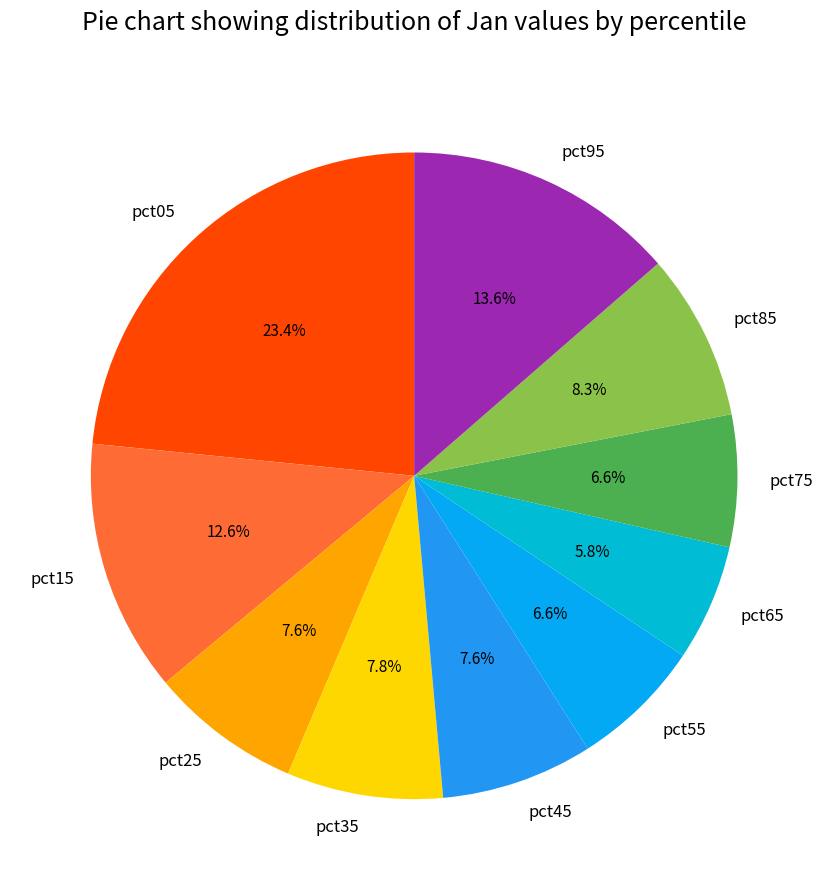

Is it true that pct95 is 14% of the pie?

True